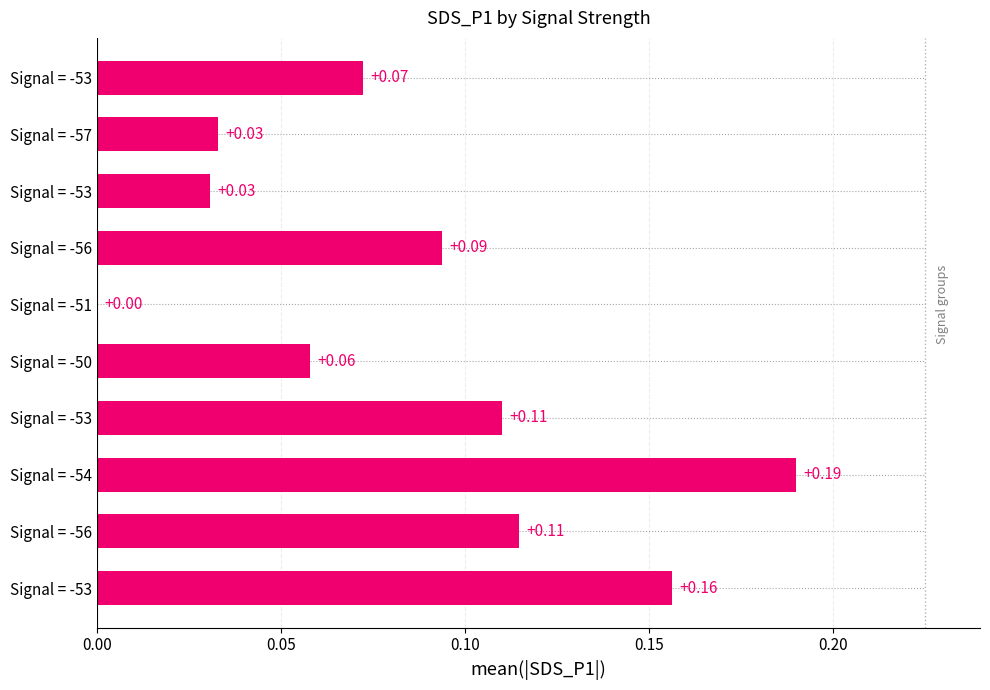

Count the number of categories in the chart.

10